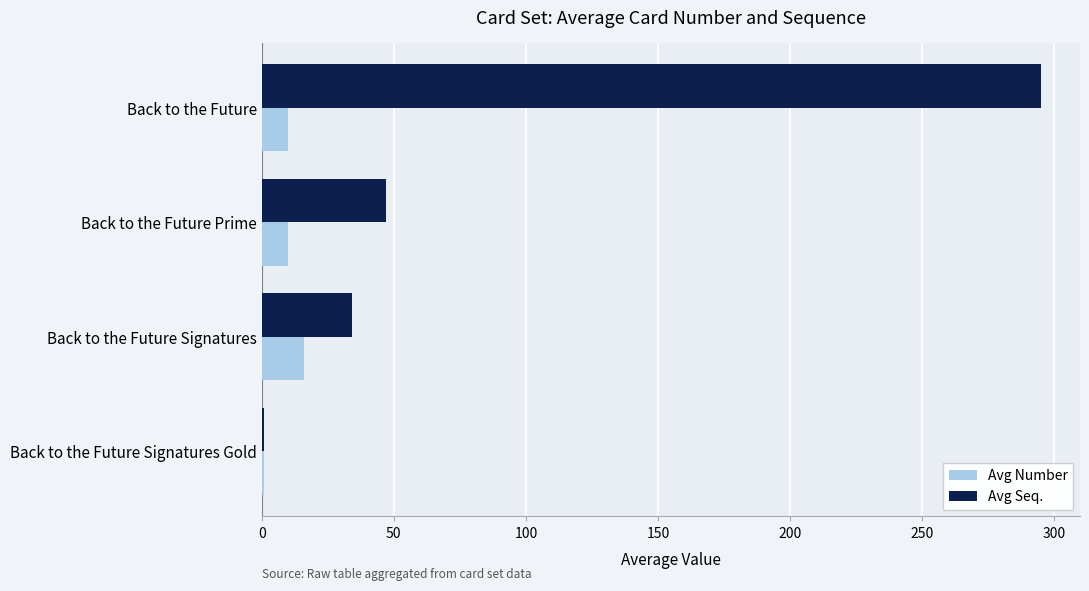

What is the sum of all Avg Number values?

37